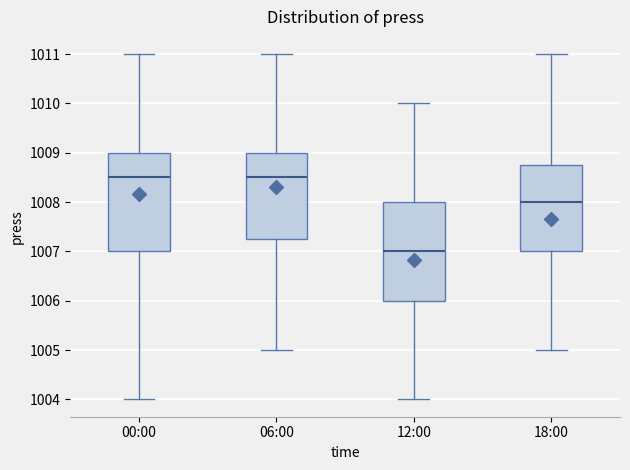

Reading left to right, read every box against the y-axis: the position of its median line, the range the box covers, and the ends of its whiskers. The values are not printed on the chart, so give them approximately, as read against the axis.

00:00: median 1008.5, box 1007.0 to 1009.0, whiskers 1004.0 to 1011.0
06:00: median 1008.5, box 1007.3 to 1009.0, whiskers 1005.0 to 1011.0
12:00: median 1007.0, box 1006.0 to 1008.0, whiskers 1004.0 to 1010.0
18:00: median 1008.0, box 1007.0 to 1008.8, whiskers 1005.0 to 1011.0